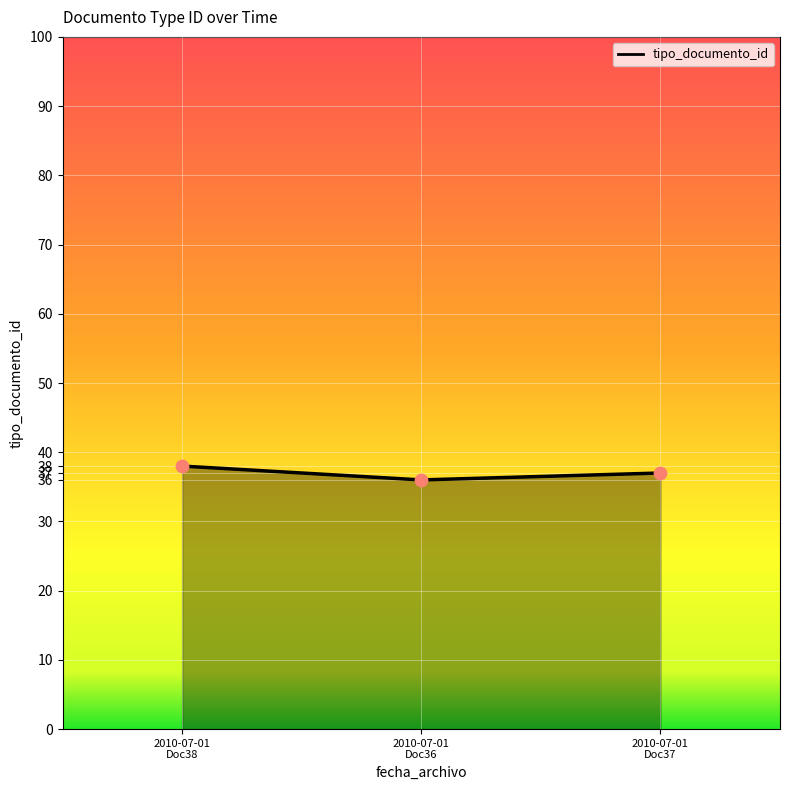

What is the minimum value shown in the chart?

36